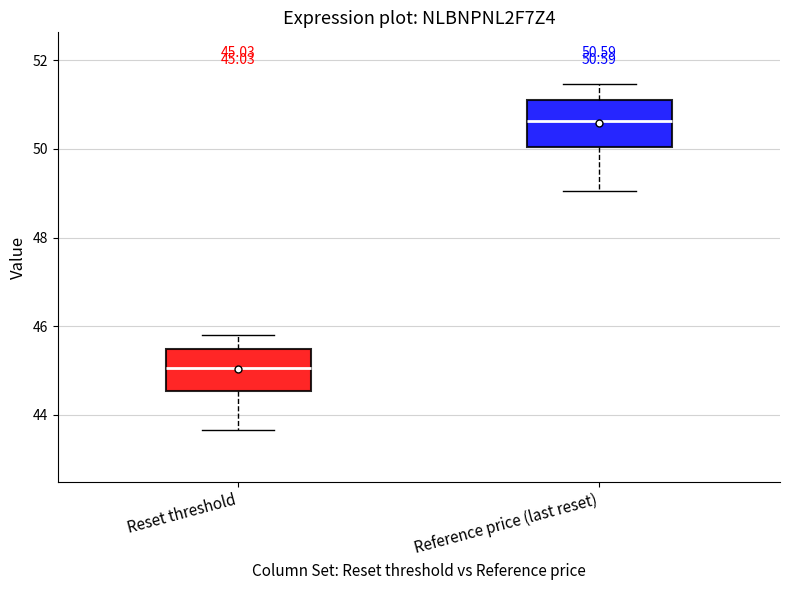

Which box's median line is the highest?

Reference price (last reset)